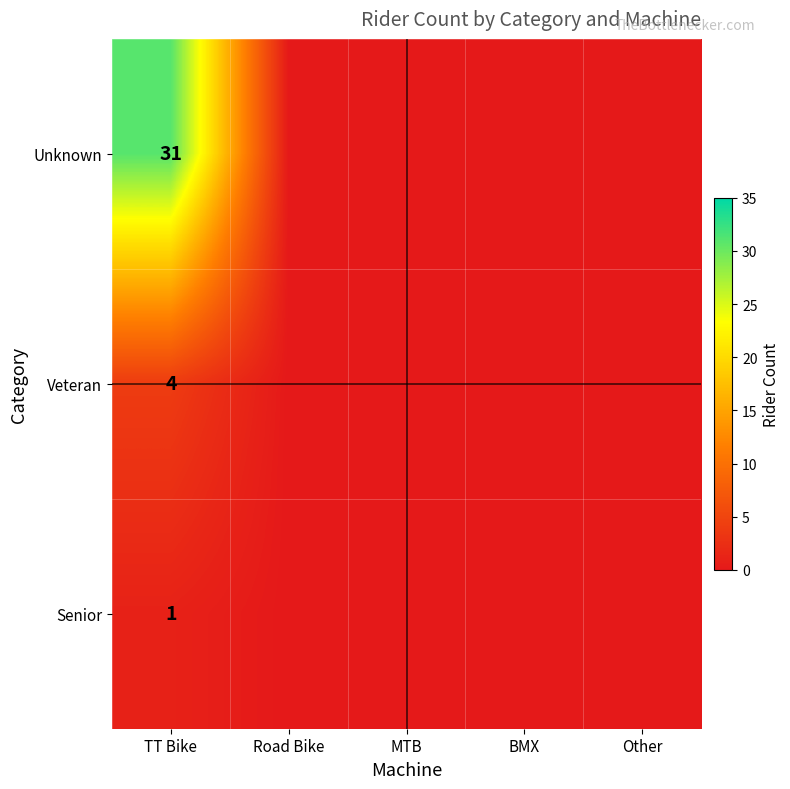

Is the value of Senior at TT Bike greater than the value of Veteran at TT Bike?

No